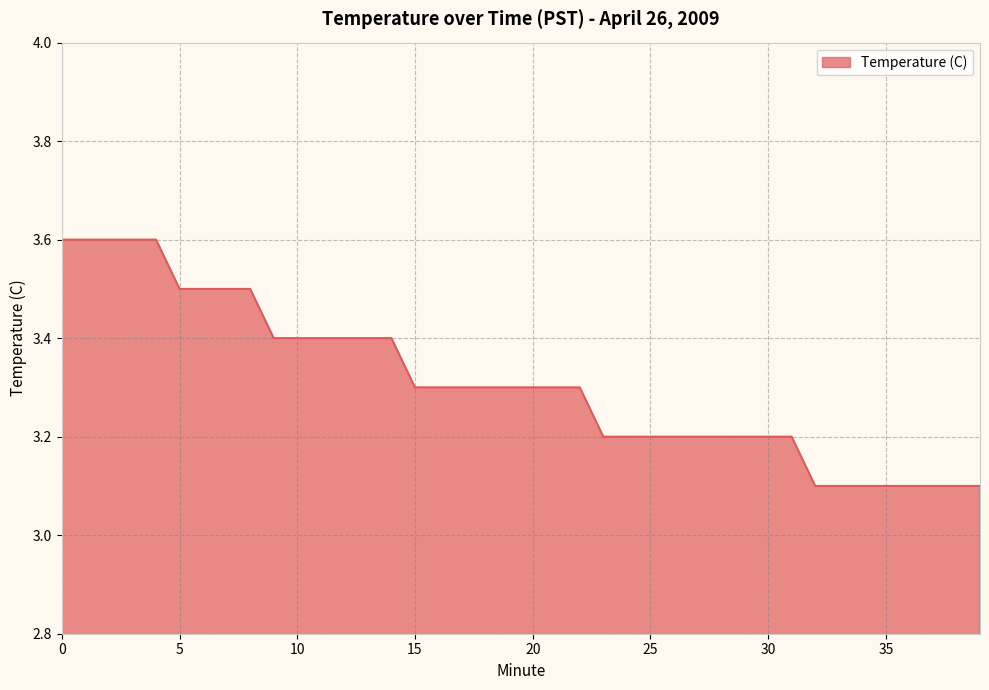

What is the difference between the maximum and minimum values?

0.5